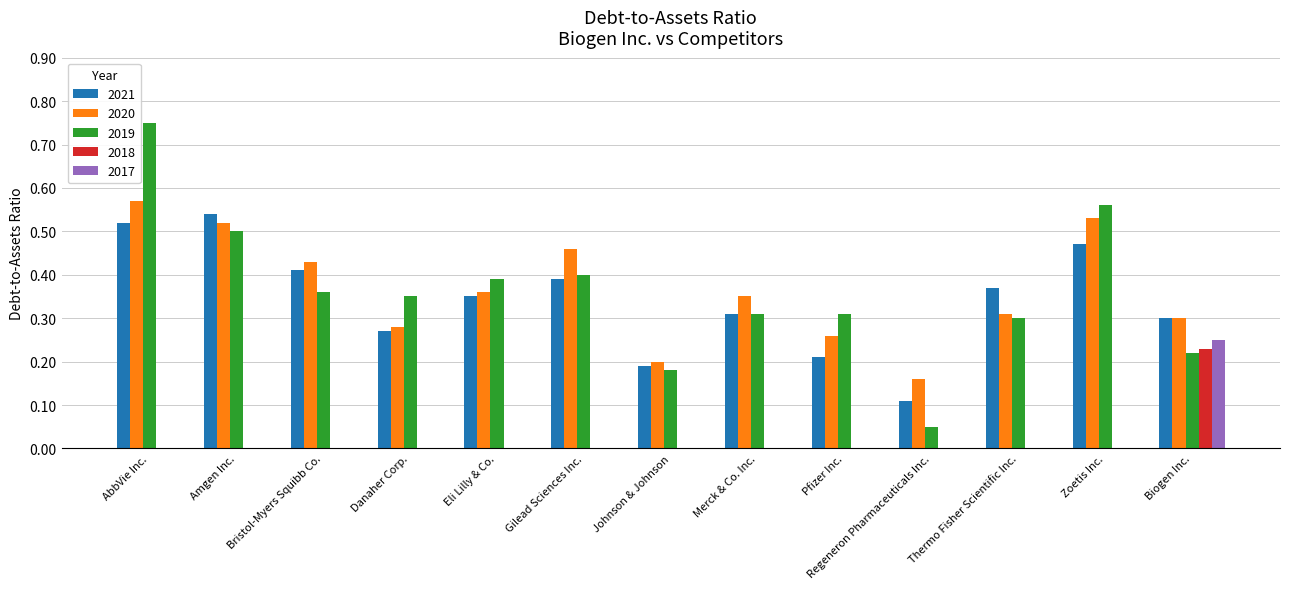

Is the value of 2018 at AbbVie Inc. greater than the value of 2019 at Zoetis Inc.?

No